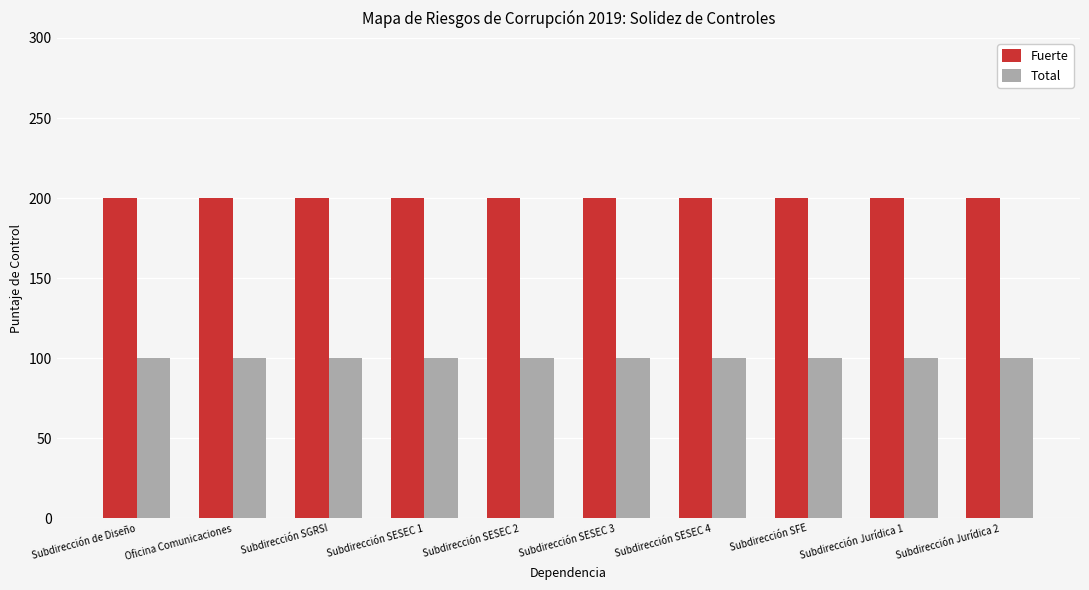

How many distinct data groups are displayed?

2